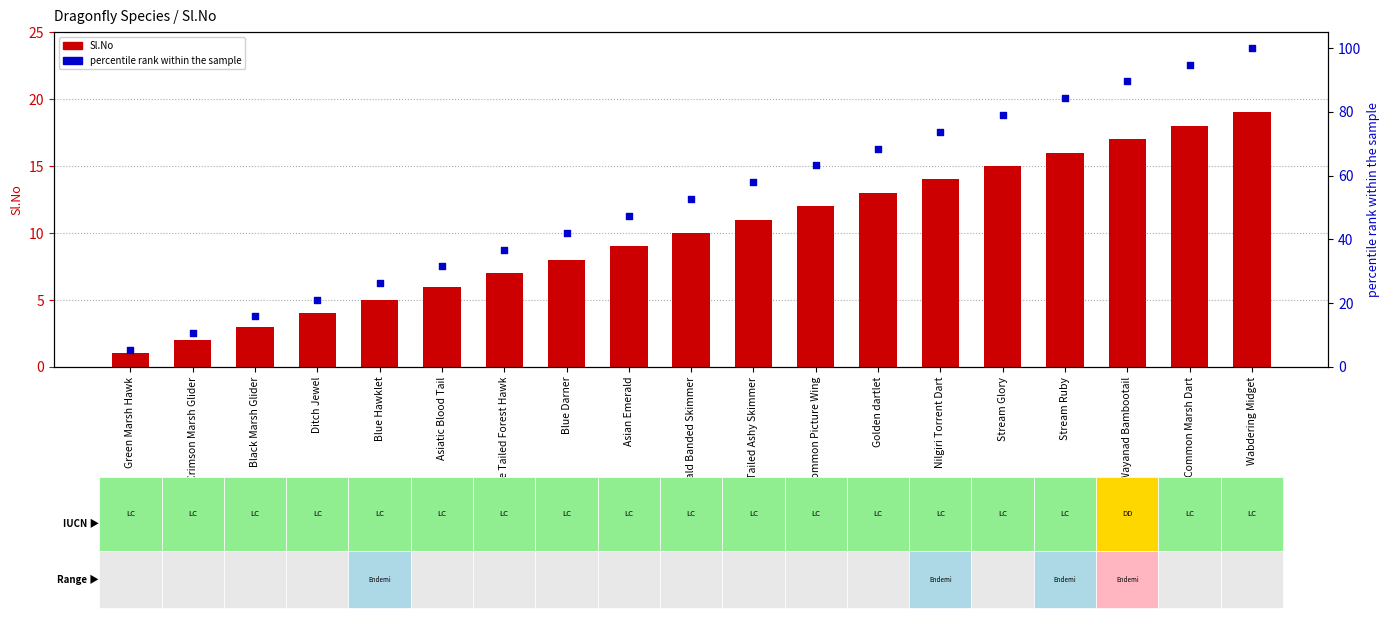

At how many categories does at least one series exceed 72?

6